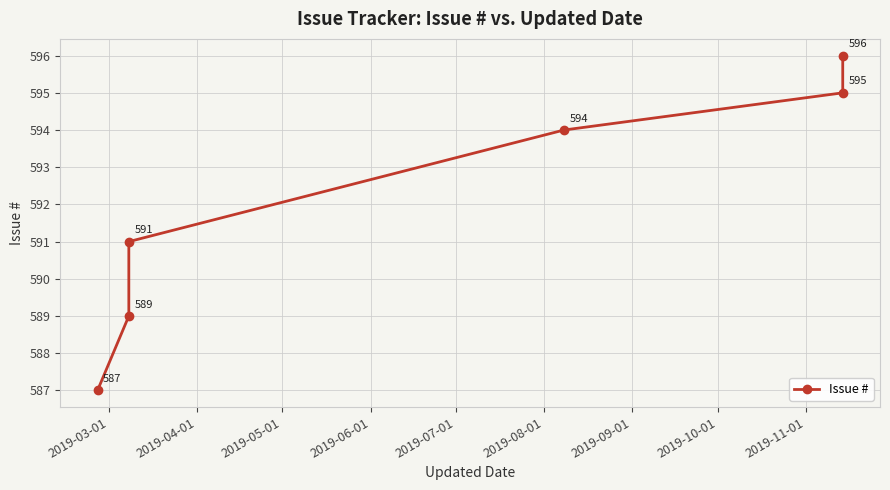

Reading right to left, extract all data points from this chart.

596	595	594	591	589	587